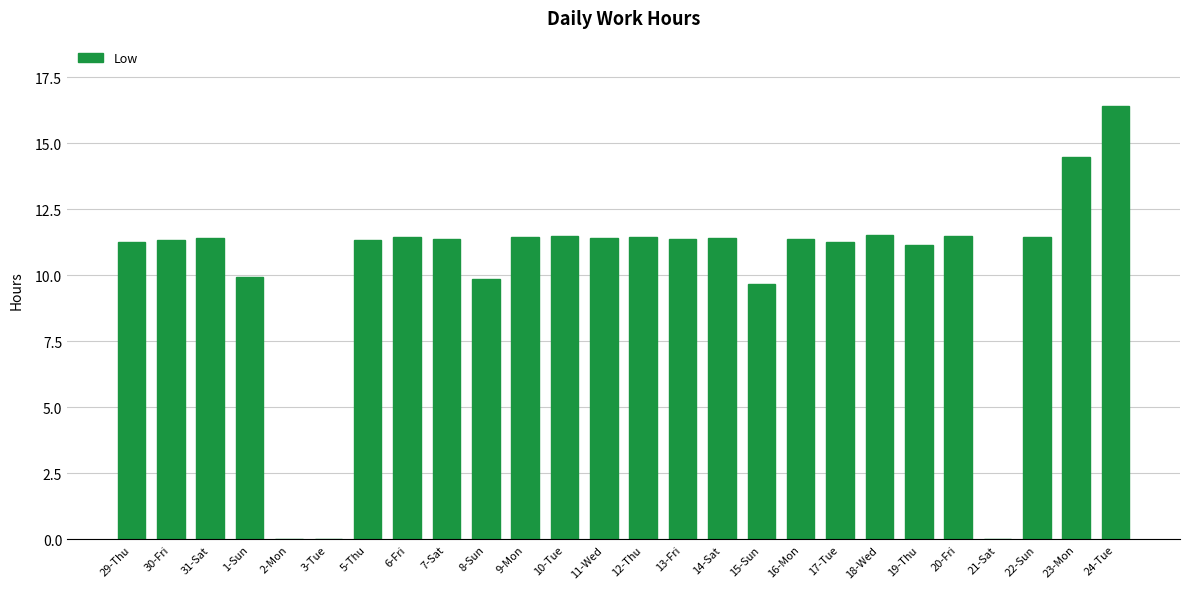

What is the greatest value displayed?

16.4